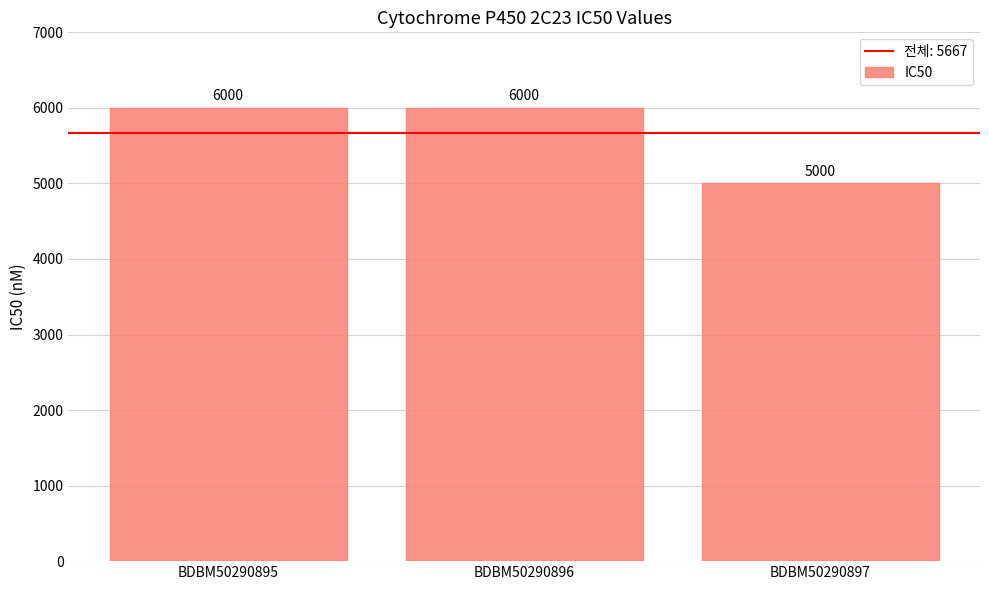

What value does the data have at BDBM50290896, to the nearest 50?

6000